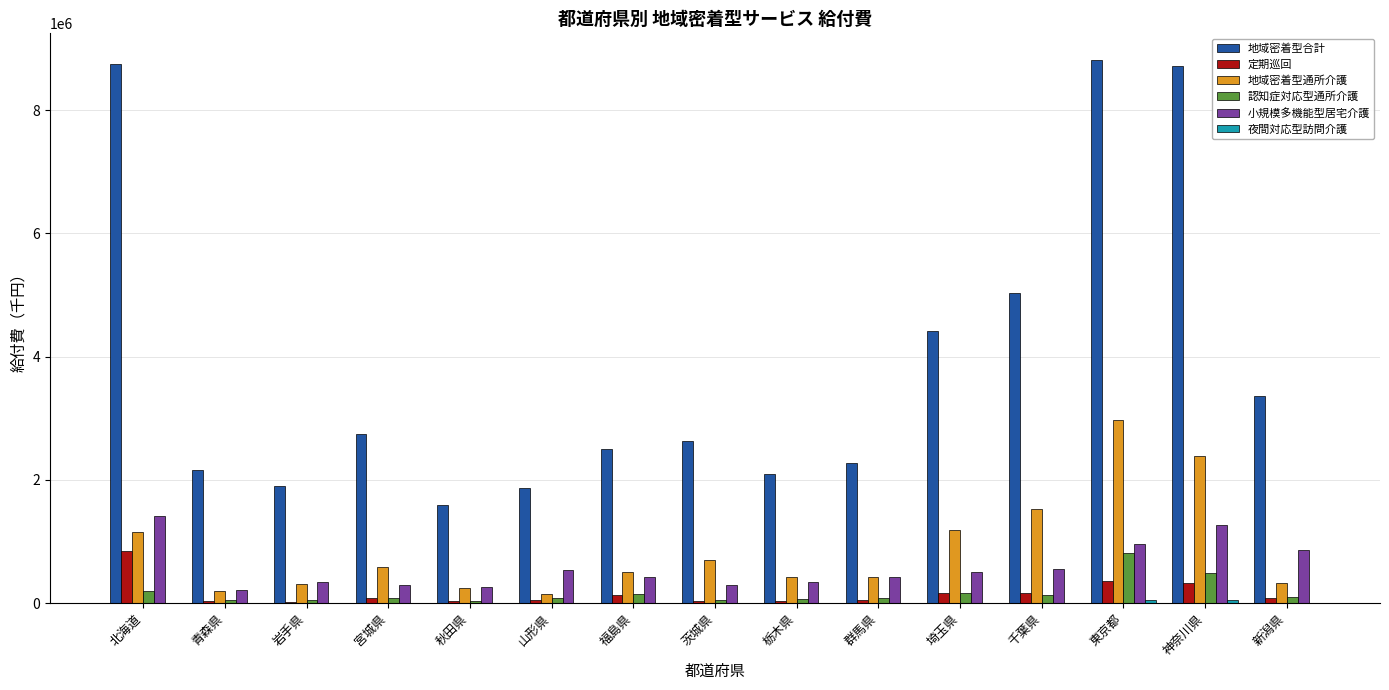

What is the maximum value for 小規模多機能型居宅介護?

1410212.2